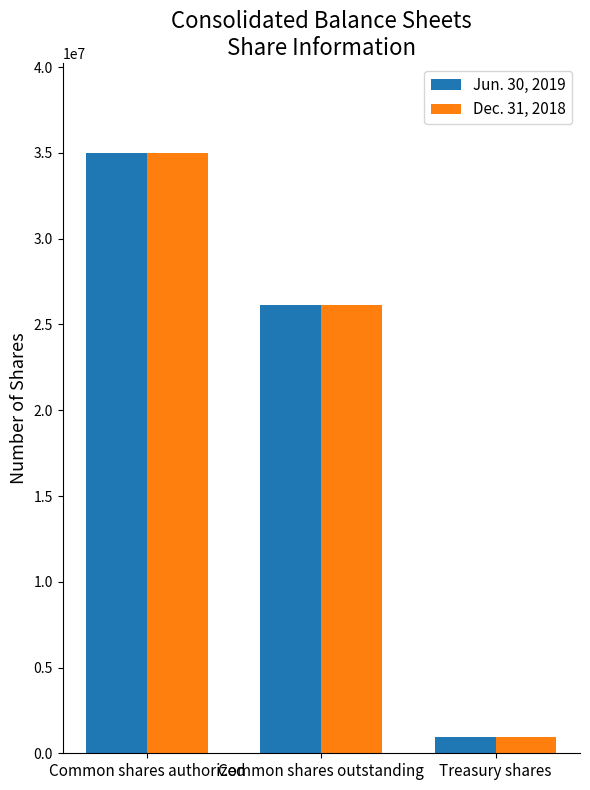

At Treasury shares, list the series in order from smallest to largest.

Jun. 30, 2019, Dec. 31, 2018